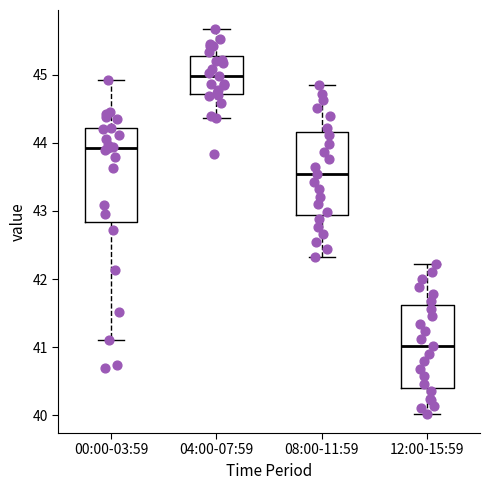

Where is the upper edge of the box for 12:00-15:59 on the y-axis? The values are not printed on the chart, so give them approximately, as read against the axis.

41.6